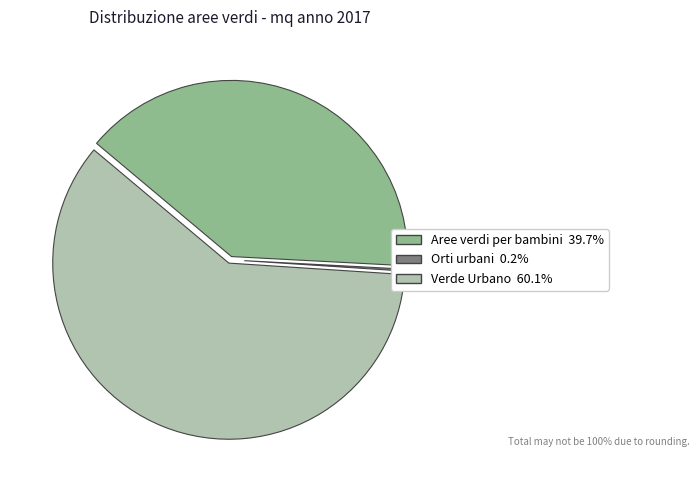

Which slice is the largest?

Verde Urbano